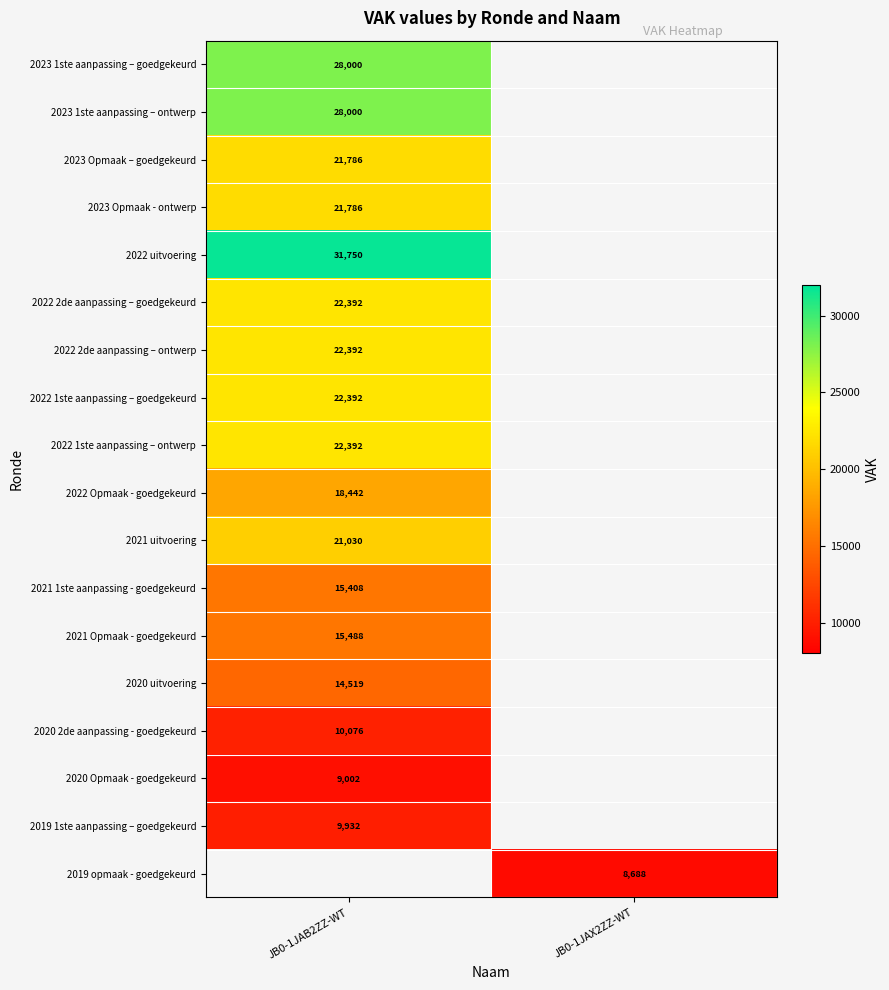

Is it true that 2022 2de aanpassing – goedgekeurd equals 13542 at JB0-1JAB2ZZ-WT?

False